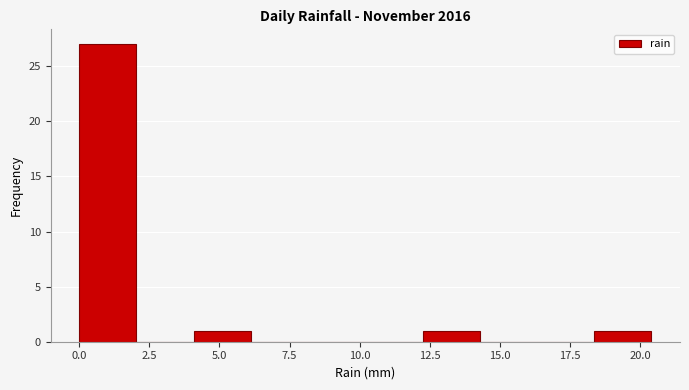

How tall is the bar that spans 0.0 to 2.0 on the x-axis? Neither the bar edges nor the heights are printed on the chart, so give them approximately, as read against the axes.

27